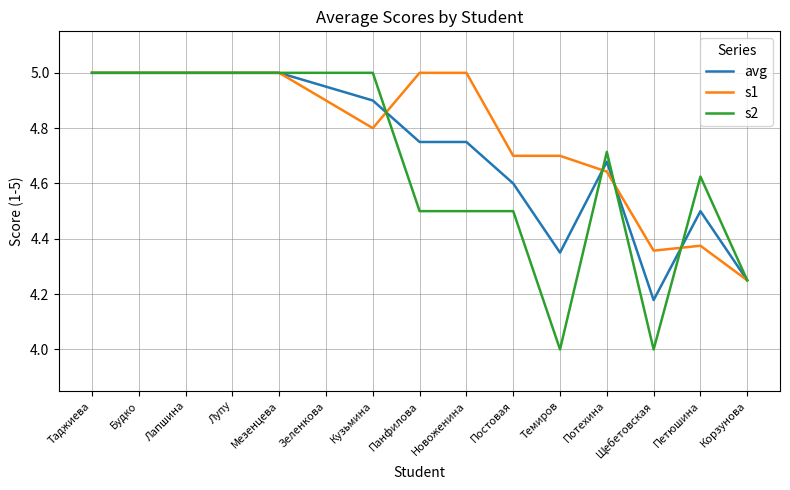

Count the number of categories in the chart.

15